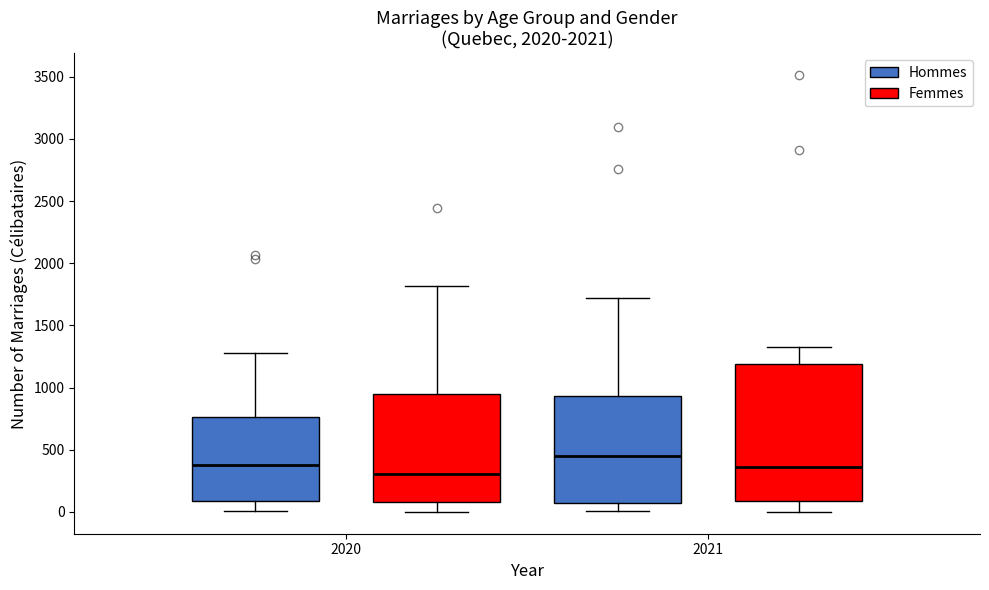

Which box is the tallest, from its lower edge to its upper edge?

2021 (Femmes)